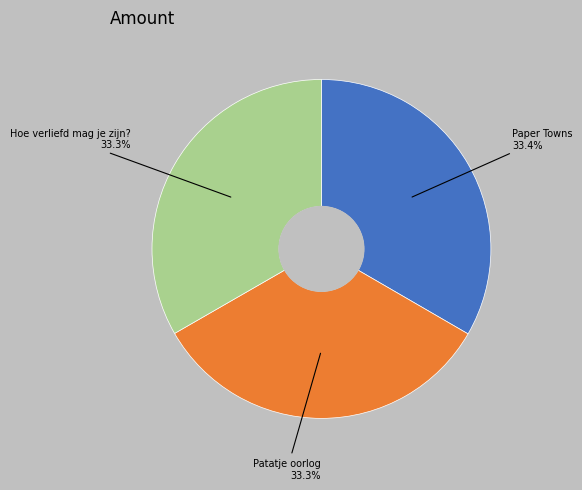

The Patatje oorlog slice represents 25% of the pie. True or false?

False